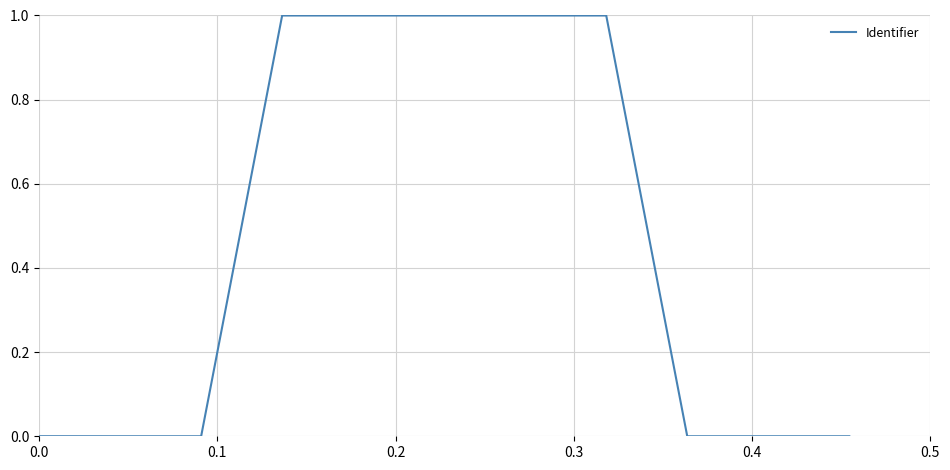

What is the difference between the maximum and minimum values?

1.0